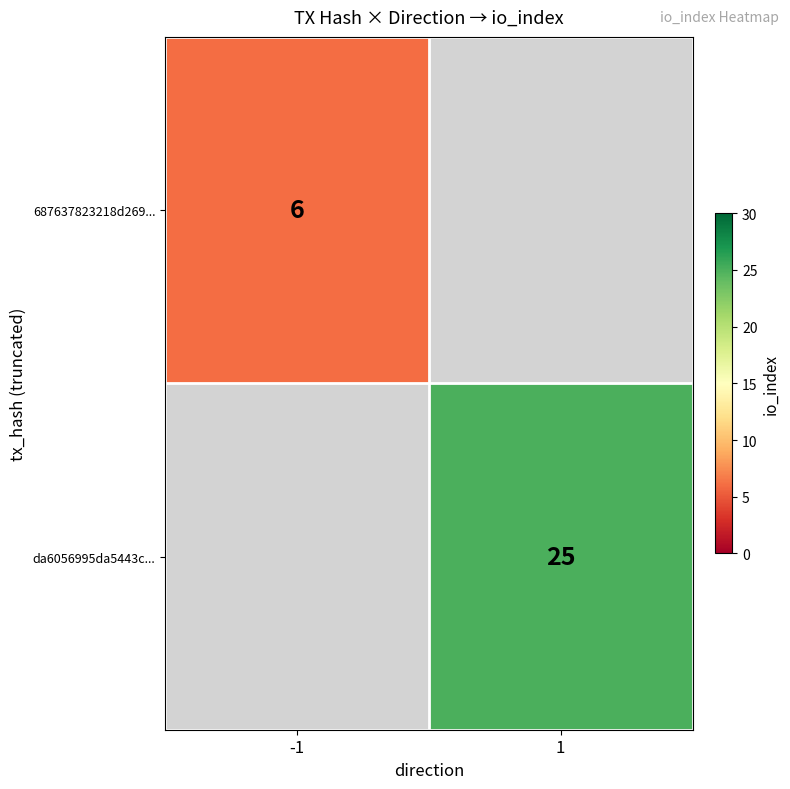

The value of da6056995da5443c... at 1 is 25. True or false?

True